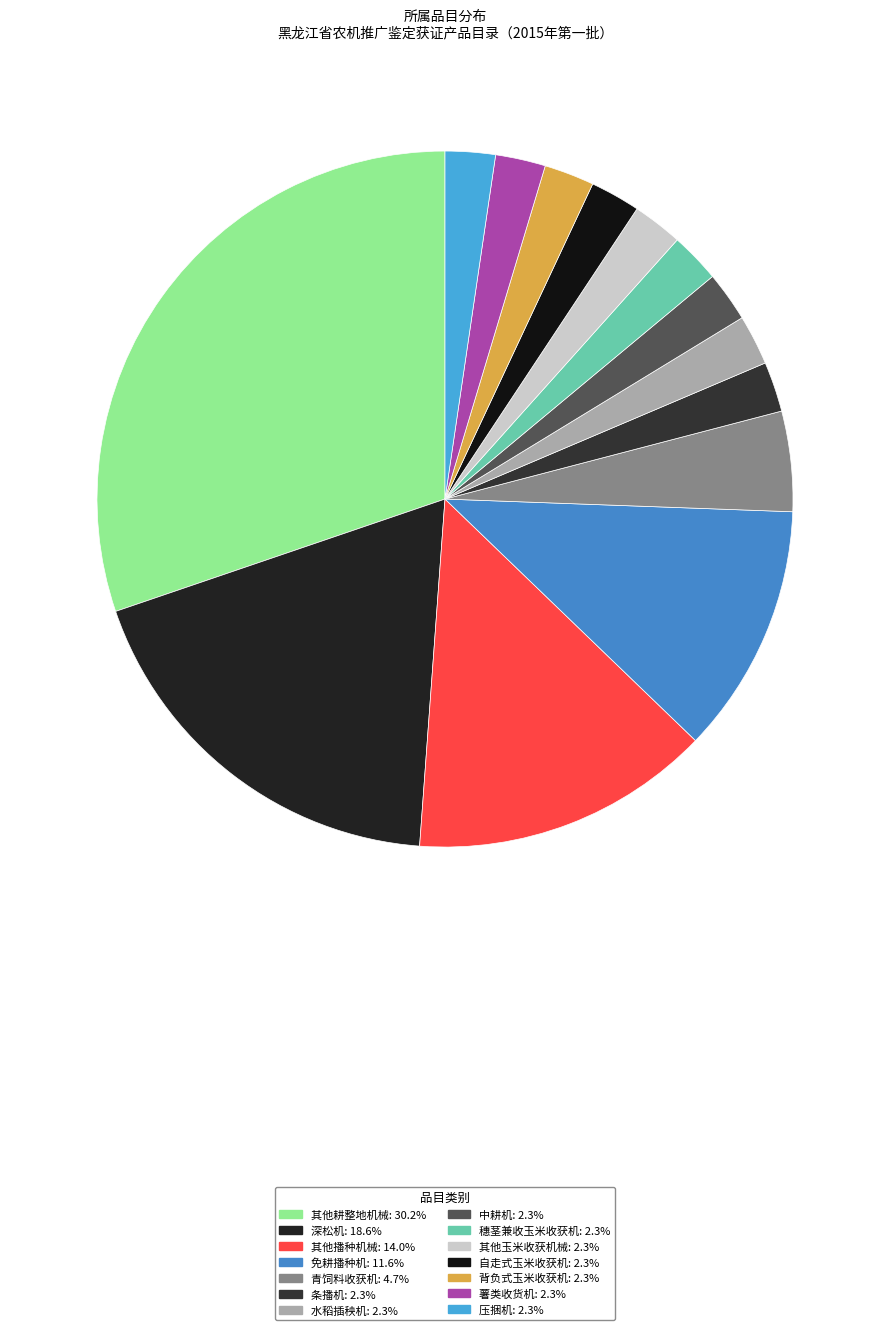

How many segments does this pie chart have?

14